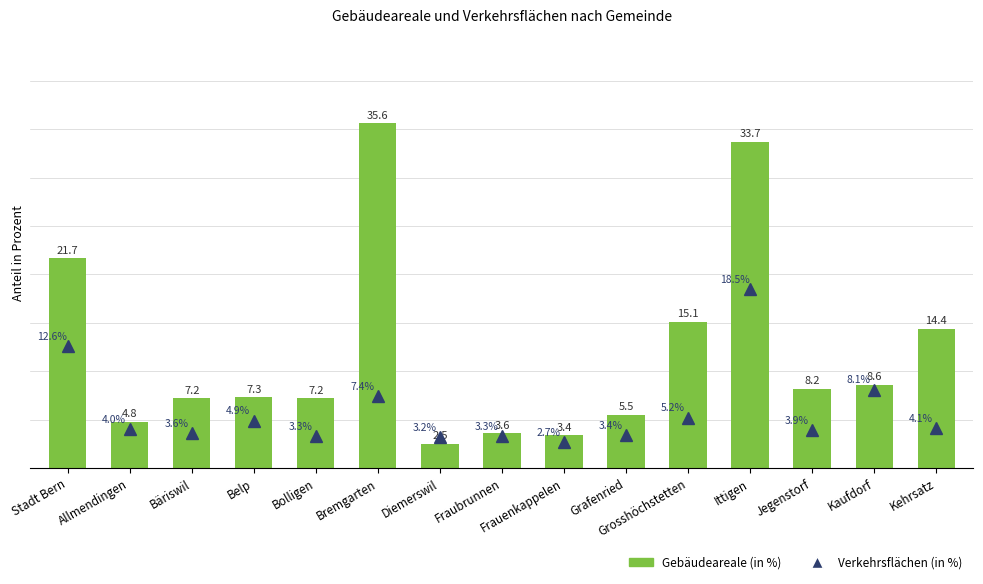

Are the bars horizontal?

No